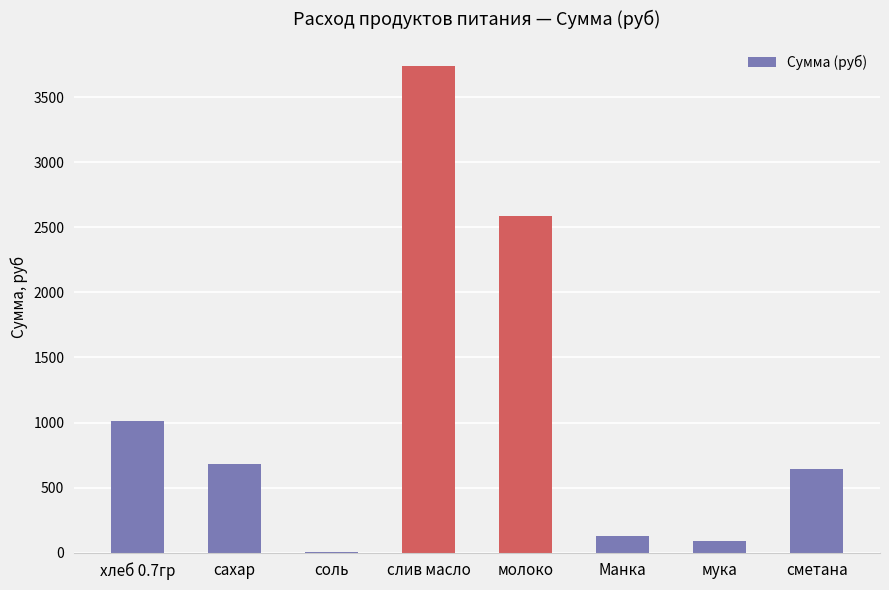

What is the change in value from соль to Манка?

+120.0